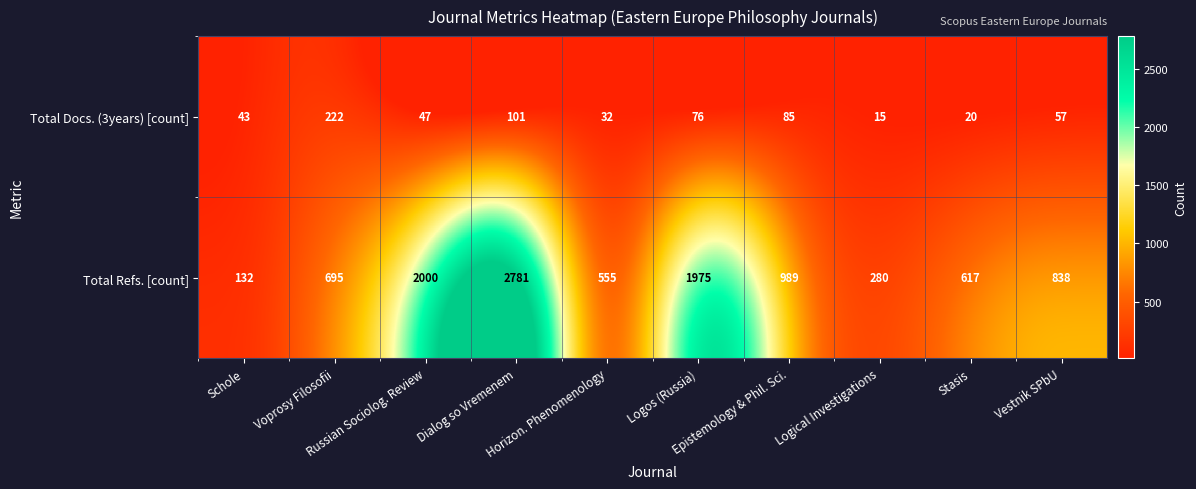

What is the difference between the maximum and second lowest values in the Total Refs. [count] series?

2501